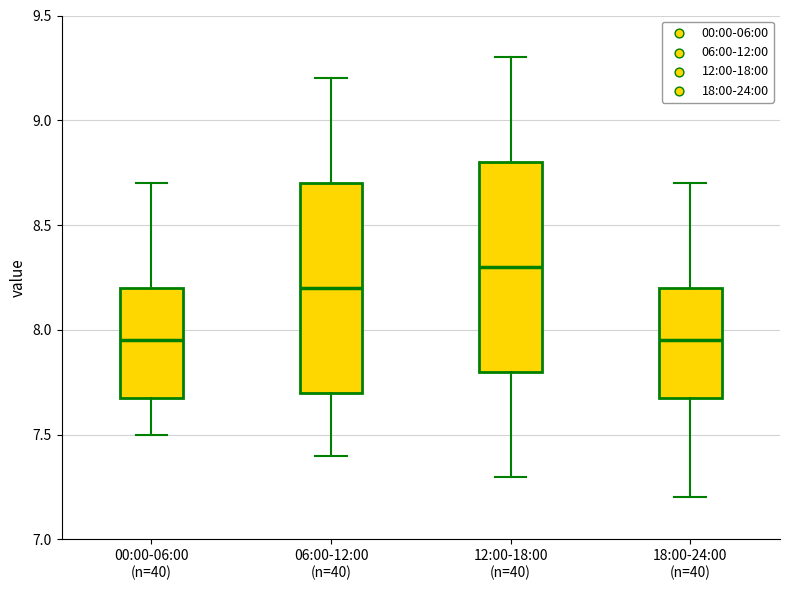

Reading left to right, read every box against the y-axis: the position of its median line, the range the box covers, and the ends of its whiskers. The values are not printed on the chart, so give them approximately, as read against the axis.

00:00-06:00 (n=40): median 7.95, box 7.70 to 8.20, whiskers 7.50 to 8.70
06:00-12:00 (n=40): median 8.20, box 7.70 to 8.70, whiskers 7.40 to 9.20
12:00-18:00 (n=40): median 8.30, box 7.80 to 8.80, whiskers 7.30 to 9.30
18:00-24:00 (n=40): median 7.95, box 7.70 to 8.20, whiskers 7.20 to 8.70